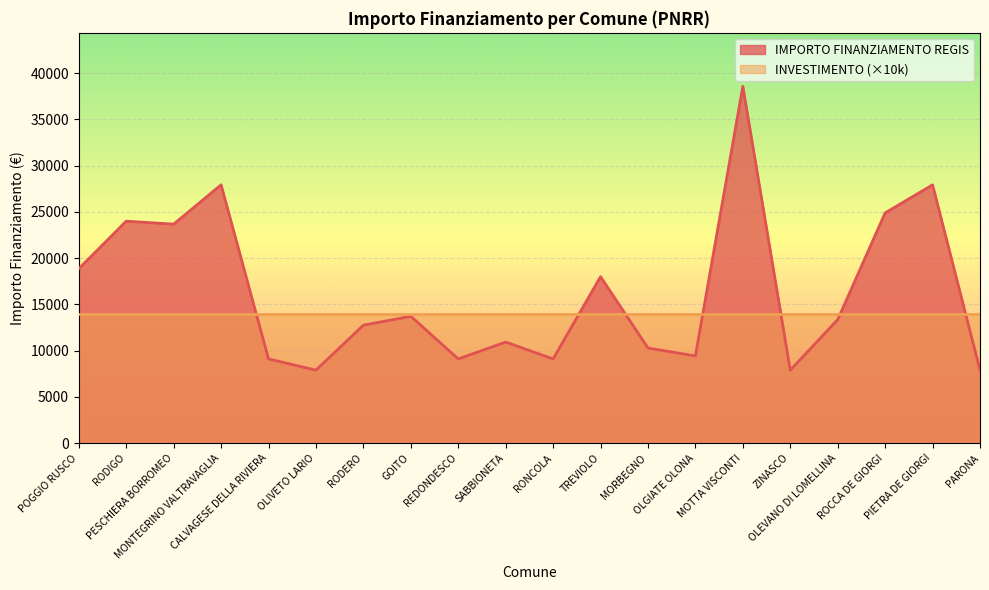

At which label does the data first exceed 13354?

POGGIO RUSCO